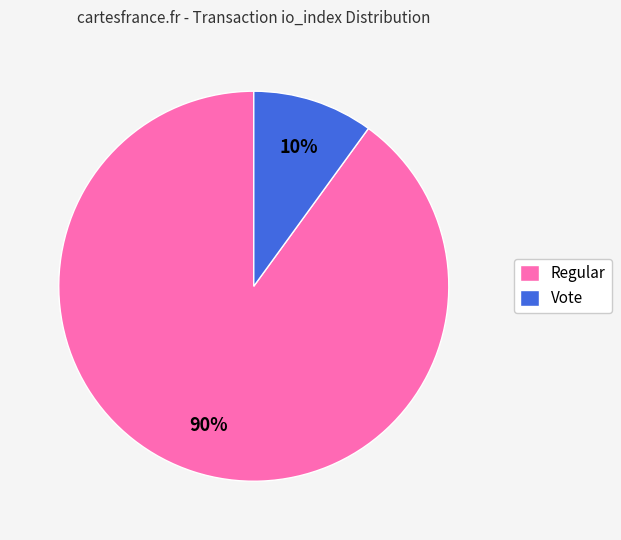

Which slice is the smallest?

Vote